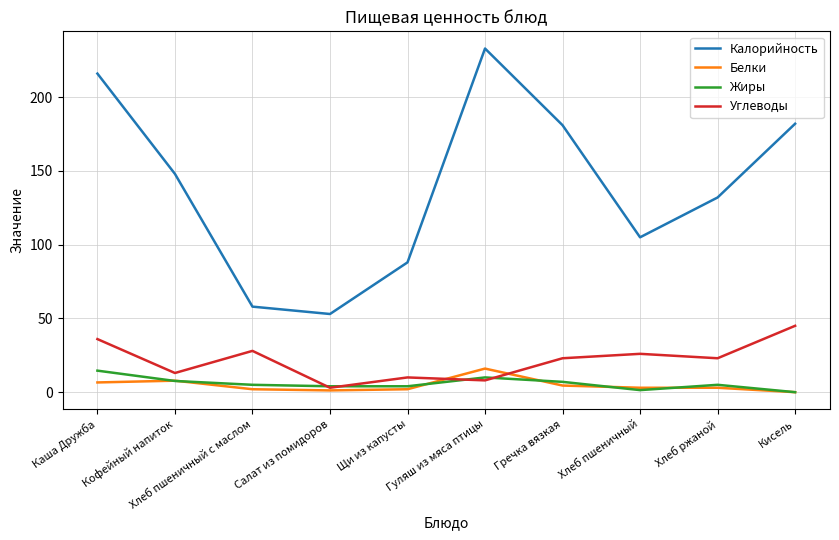

Which series has the largest total across all categories?

Калорийность